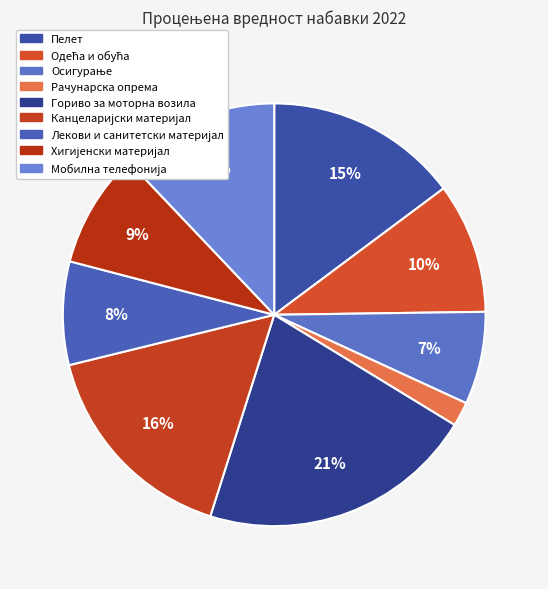

Is there any slice that represents more than half of the pie?

No